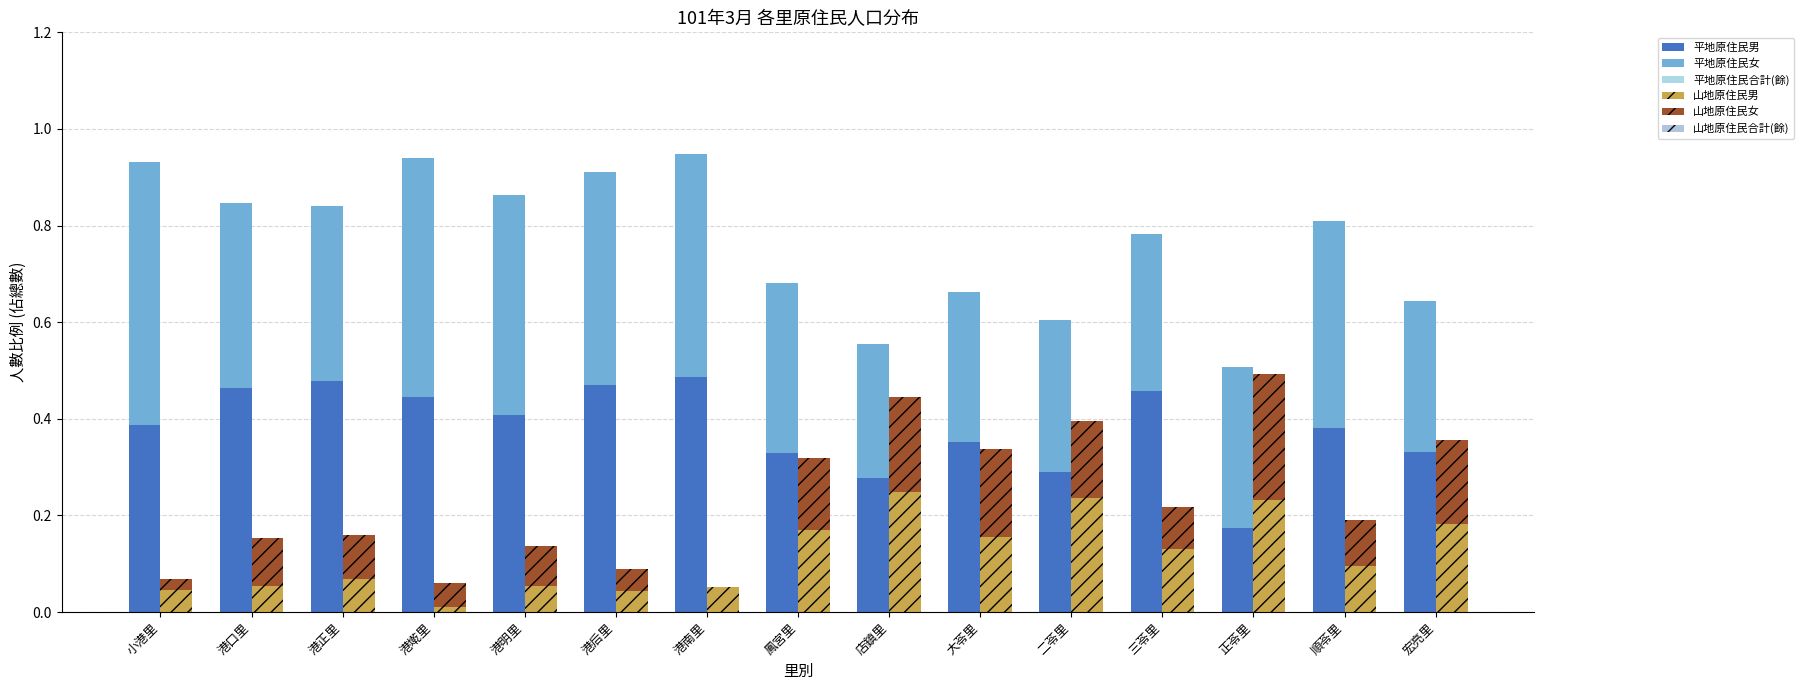

Which series has the largest total across all categories?

平地原住民女